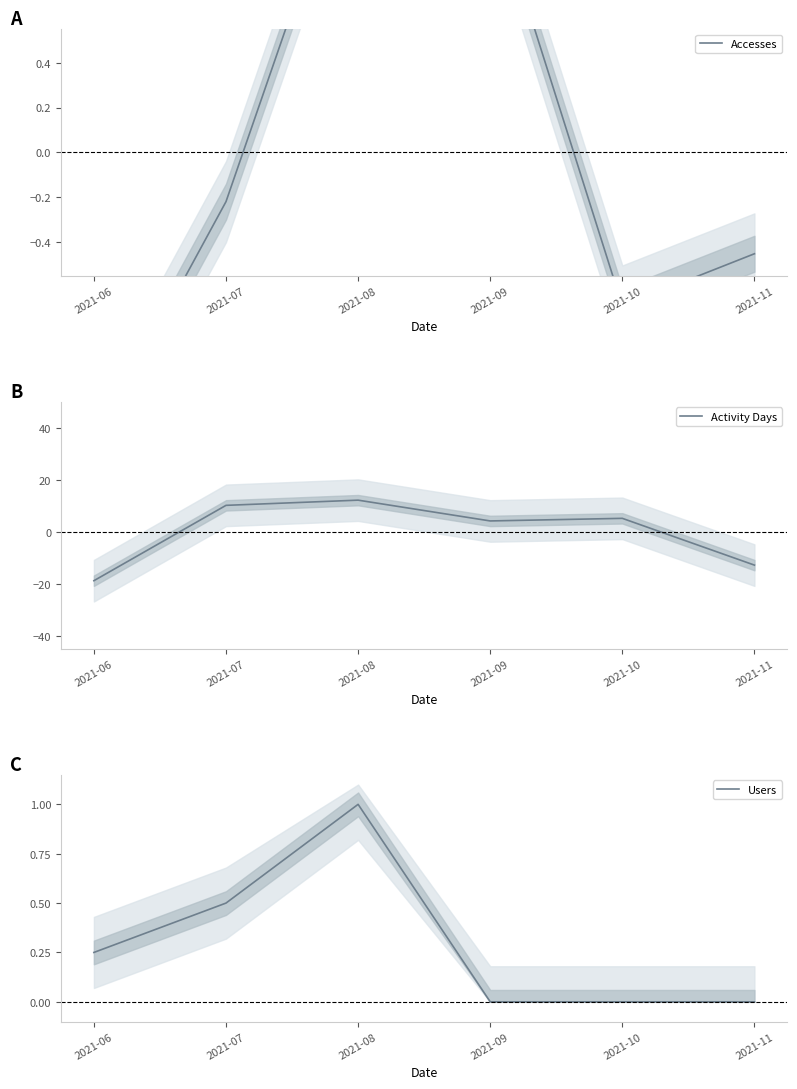

How many positive values does the Users series have?

3